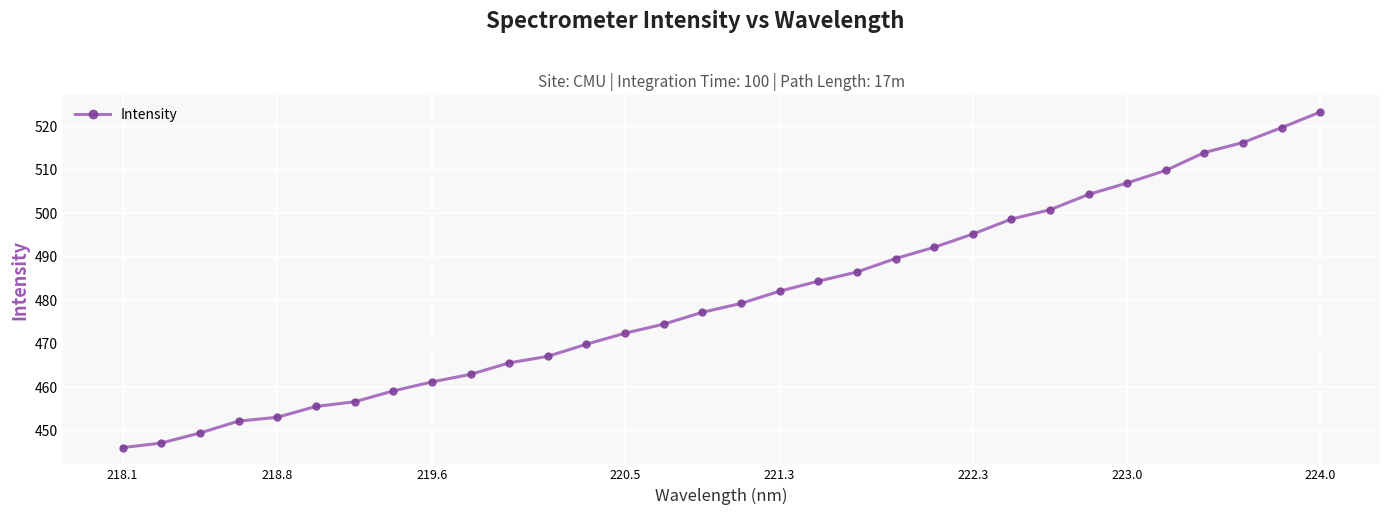

How many lines are shown in the chart?

1